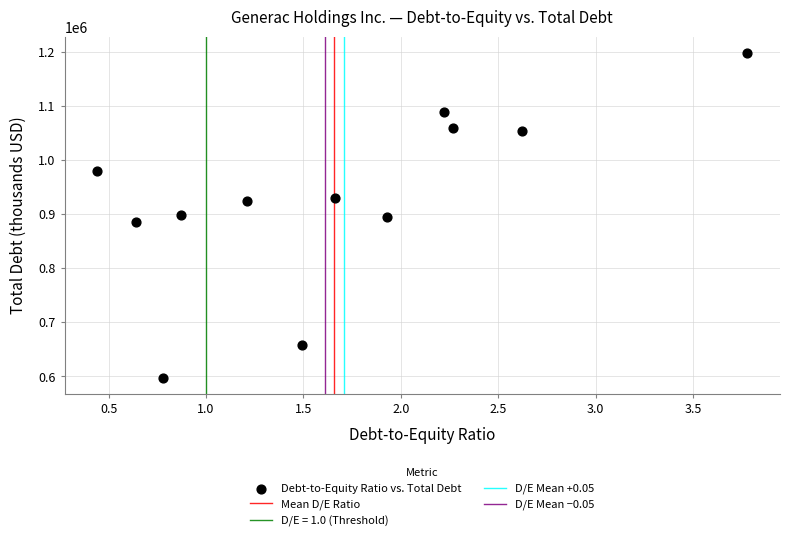

What is the range of Y values (max minus min)?

599521